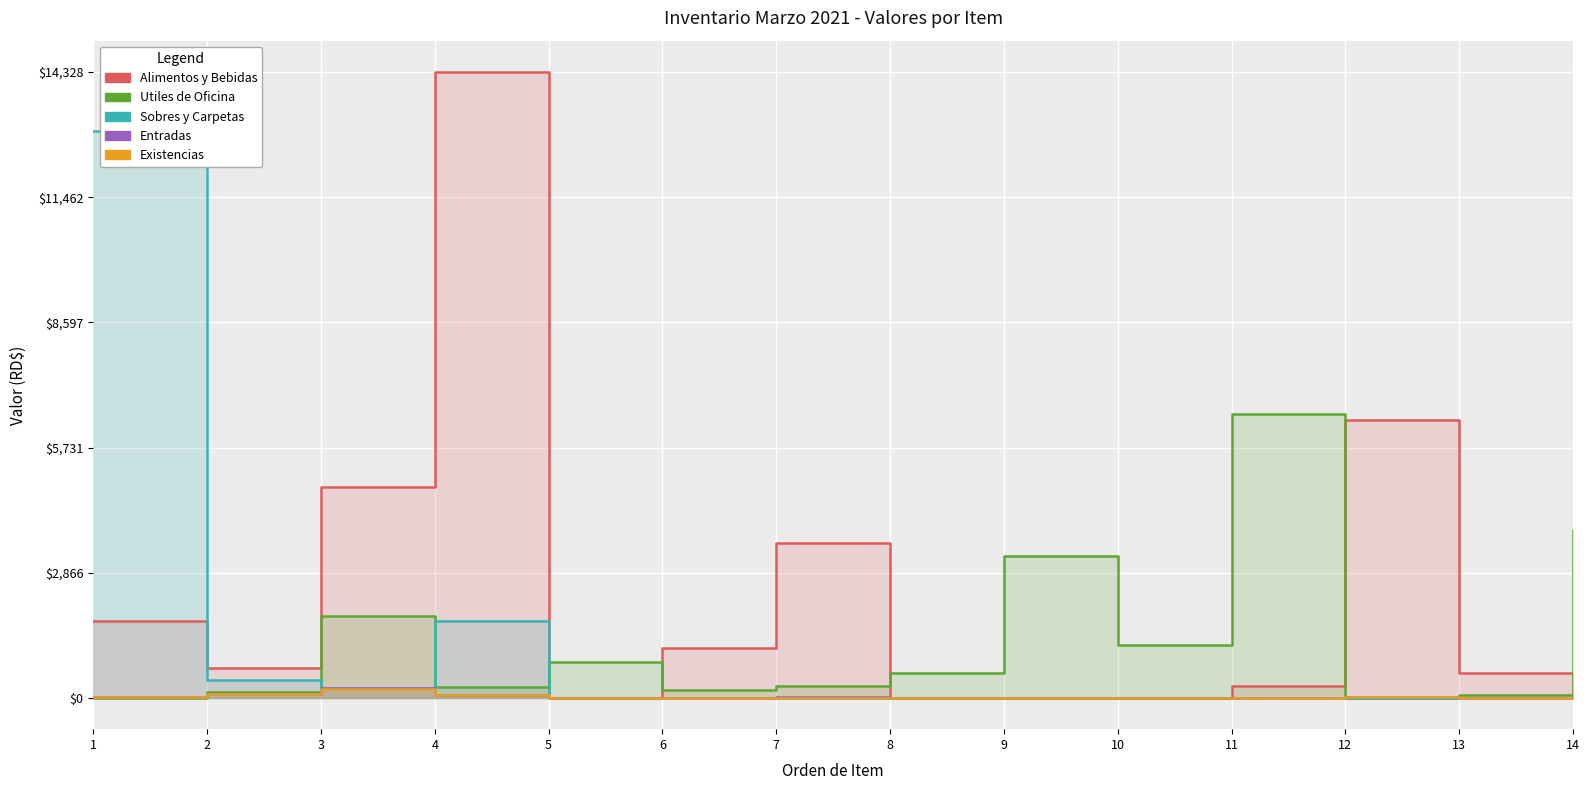

Which label corresponds to the largest value in the chart?

4